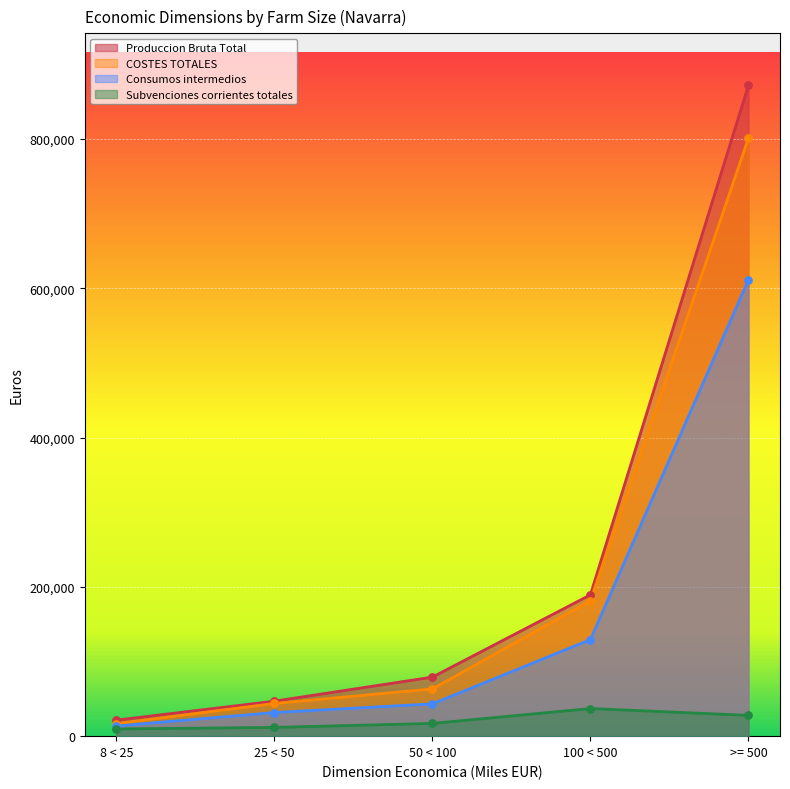

What are all the series names shown in the legend?

Produccion Bruta Total, COSTES TOTALES, Consumos intermedios, Subvenciones corrientes totales